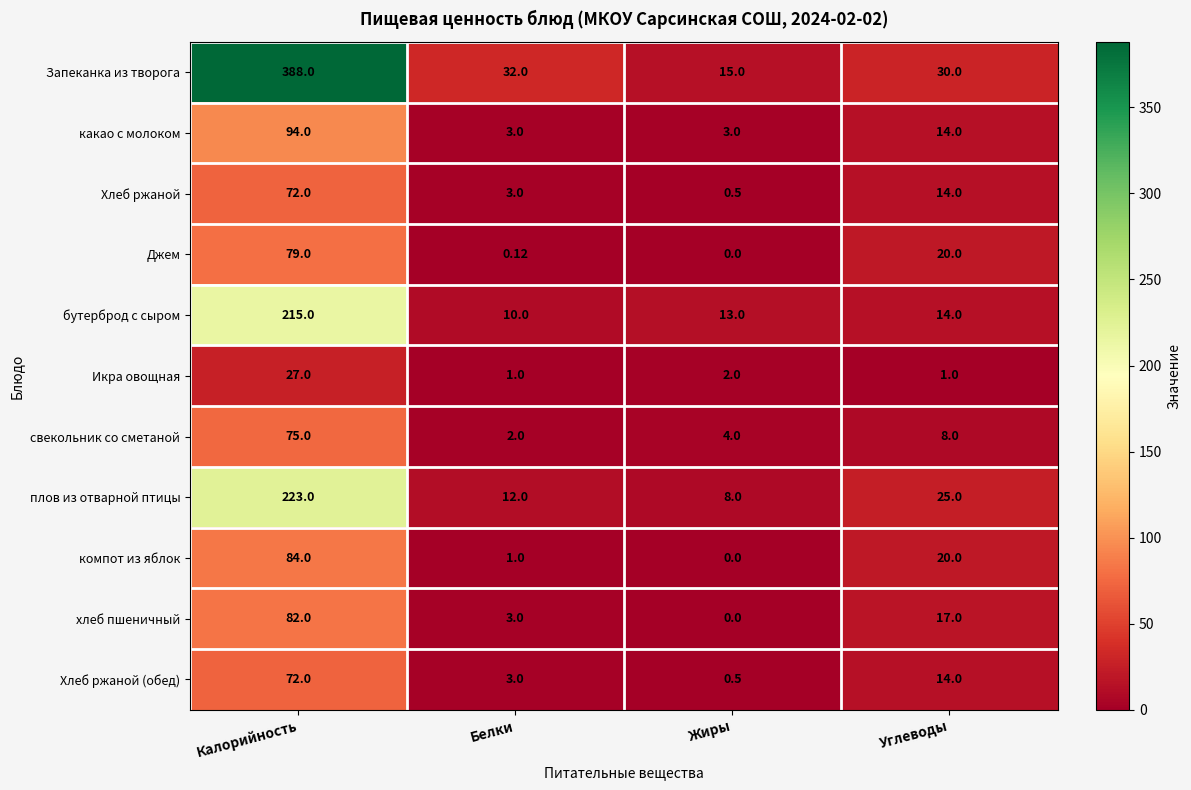

Which category has the highest value in the свекольник со сметаной series?

Калорийность